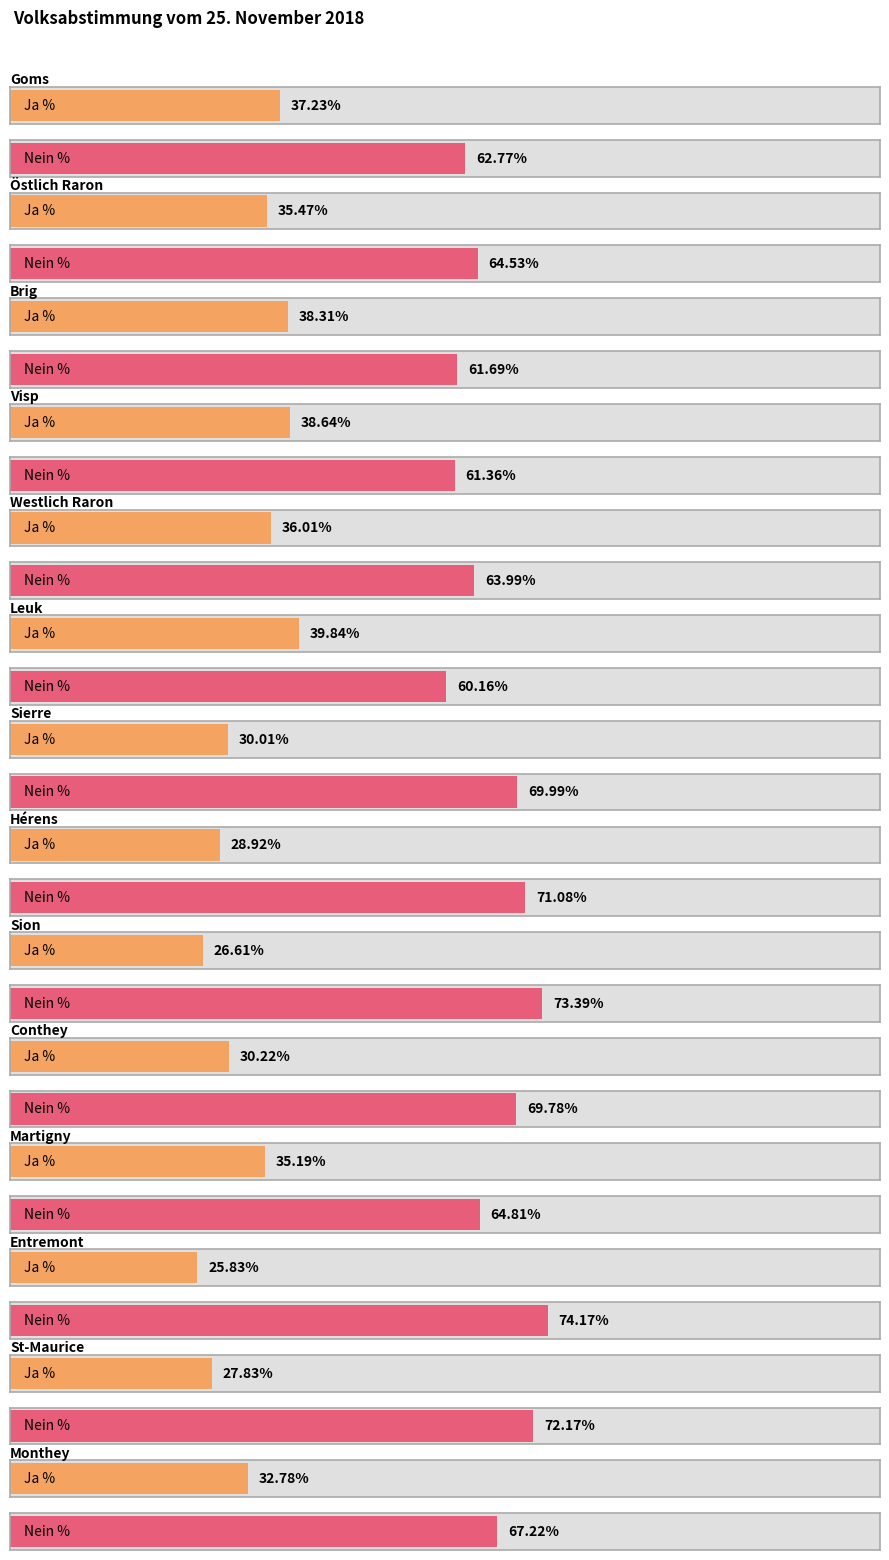

How many bars are there in each group?

2